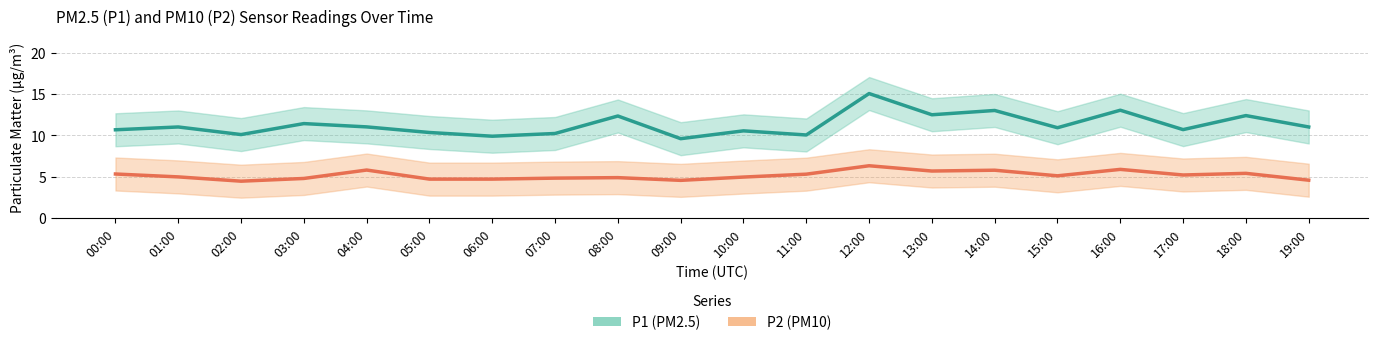

Where is the first local minimum for P1 (PM2.5)?

02:00